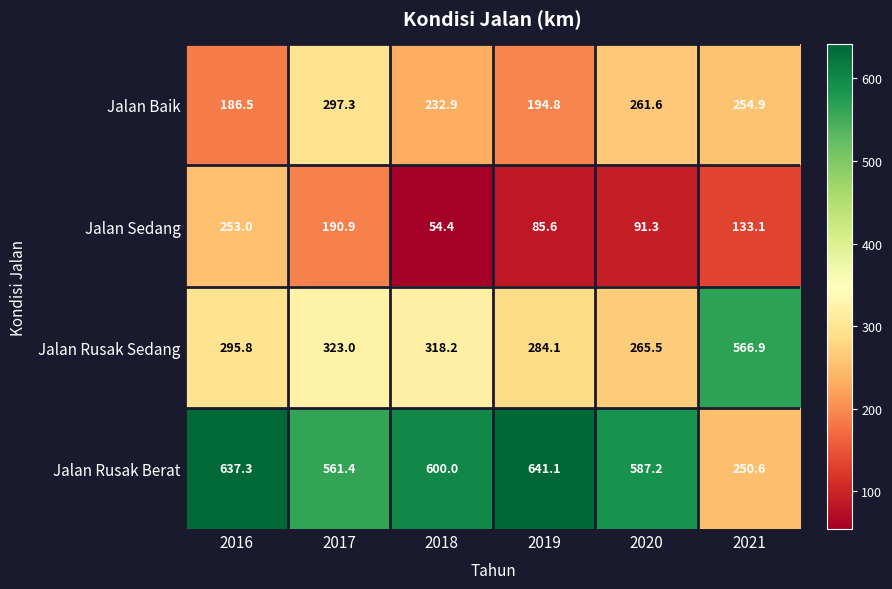

Reading left to right, extract all data points from this chart.

Jalan Baik: 186.5	297.3	232.9	194.8	261.6	254.9
Jalan Sedang: 253.0	190.9	54.4	85.6	91.3	133.1
Jalan Rusak Sedang: 295.8	323.0	318.2	284.1	265.5	566.9
Jalan Rusak Berat: 637.3	561.4	600.0	641.1	587.2	250.6